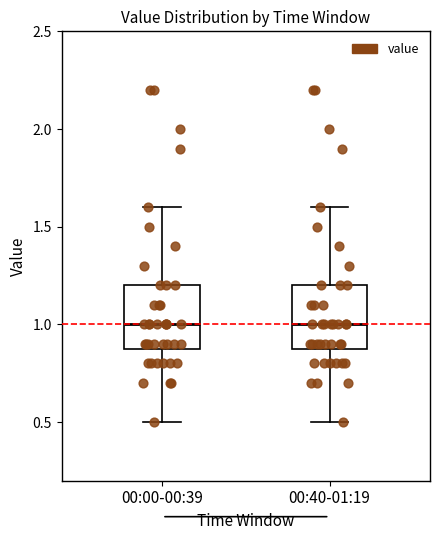

Reading left to right, transcribe this box plot: for each box, give where its median line is, the range the box spans, and where its two whiskers end, as read against the y-axis. The values are not printed on the chart, so give them approximately, as read against the axis.

00:00-00:39: median 1.0, box 0.9 to 1.2, whiskers 0.5 to 1.6
00:40-01:19: median 1.0, box 0.9 to 1.2, whiskers 0.5 to 1.6